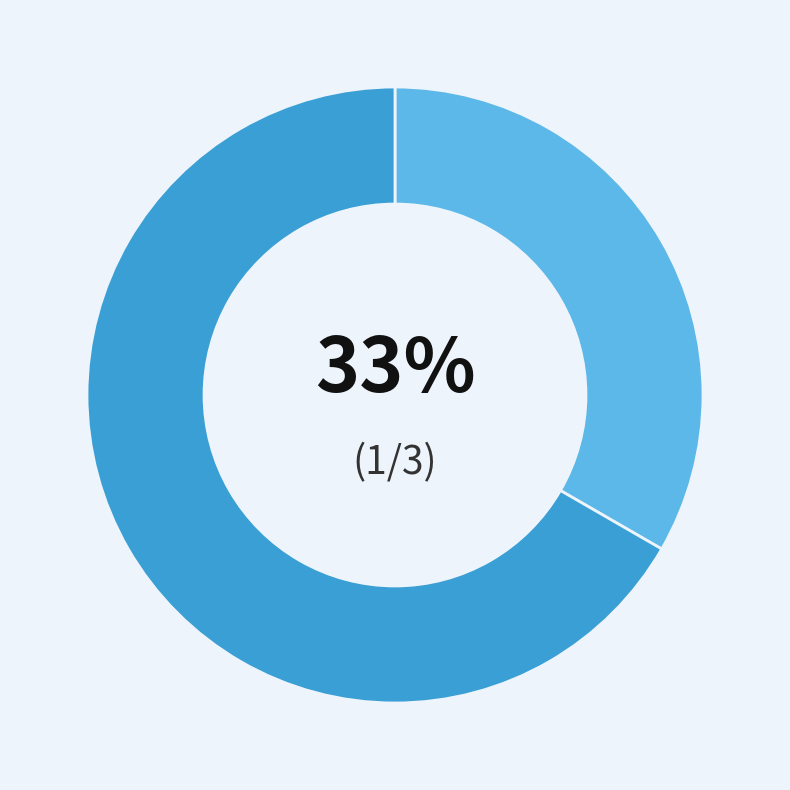

To the nearest percent, what is the average slice percentage?

50%